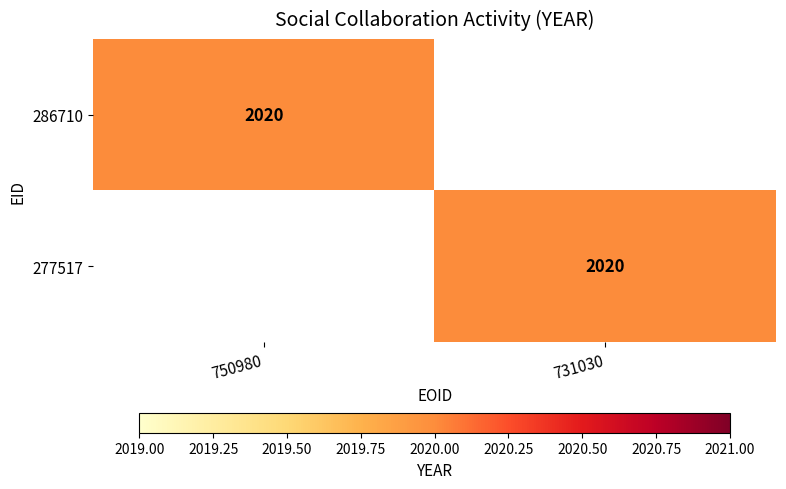

Is it true that 286710 equals 407 at 750980?

False